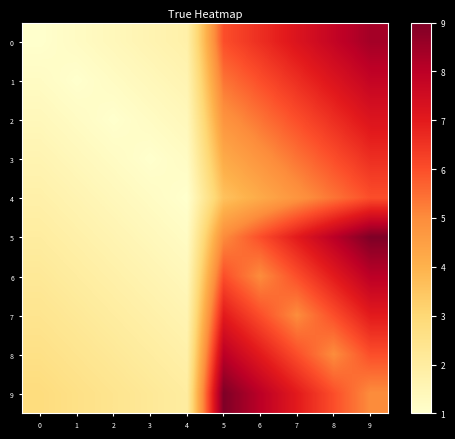

What is the greatest value displayed?

9.0